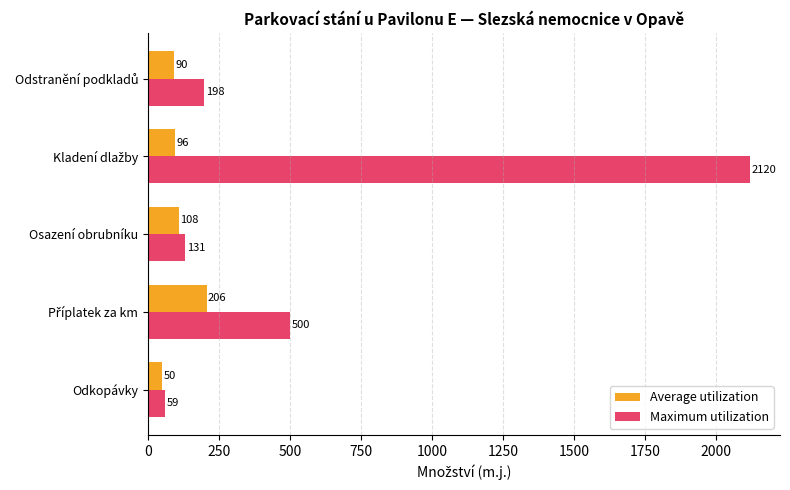

Which series has the widest spread of values?

Maximum utilization